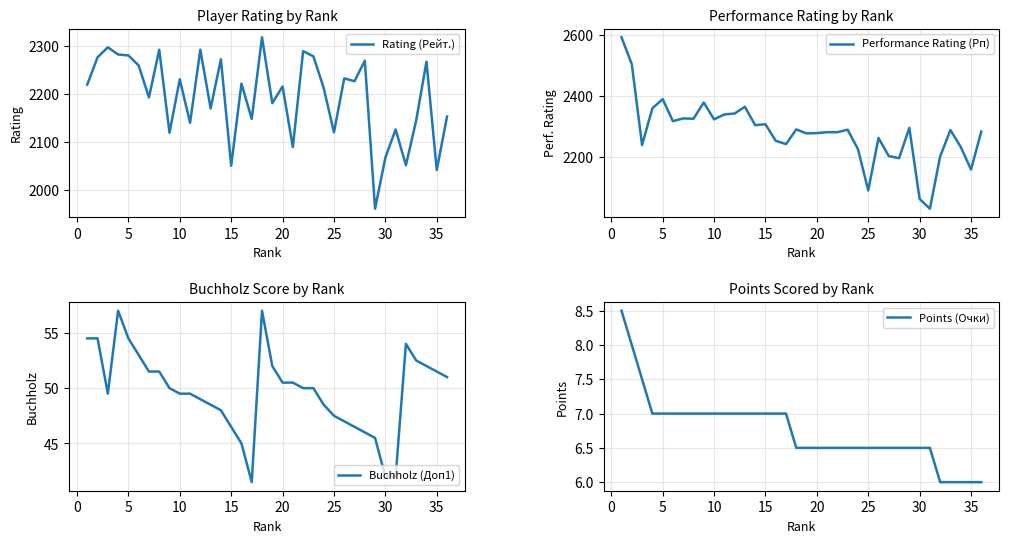

Which series has the largest range (max minus min)?

Performance Rating (Рп)